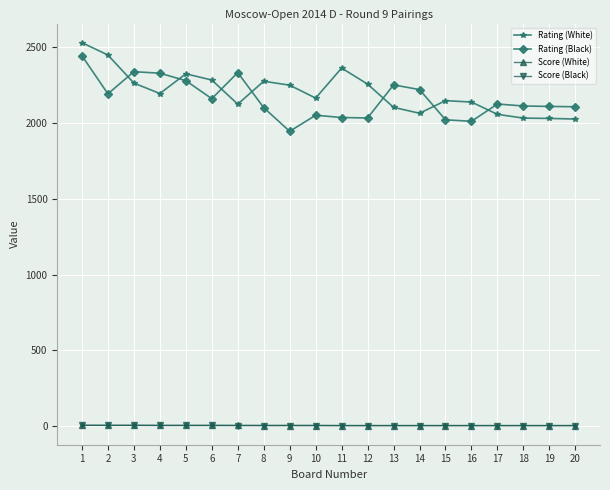

What is the greatest value displayed?

2528.0